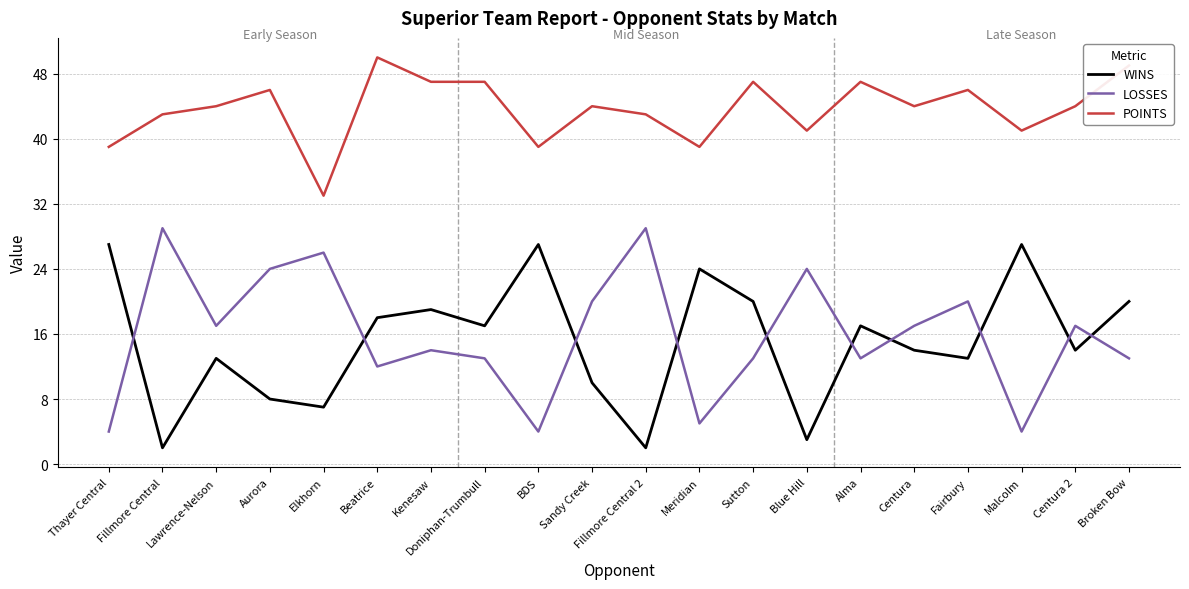

What is the difference between the LOSSES values at Elkhorn and Meridian?

21